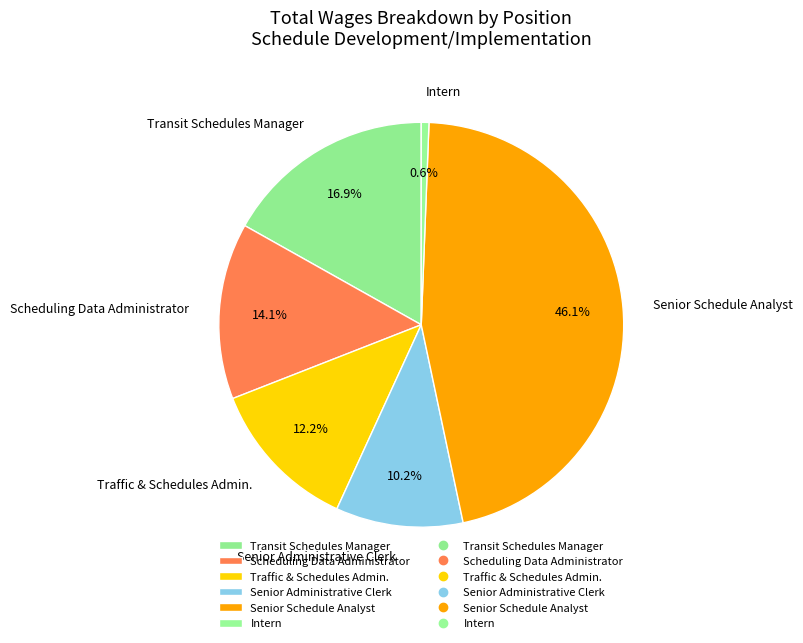

Is Senior Schedule Analyst the majority of the pie?

No